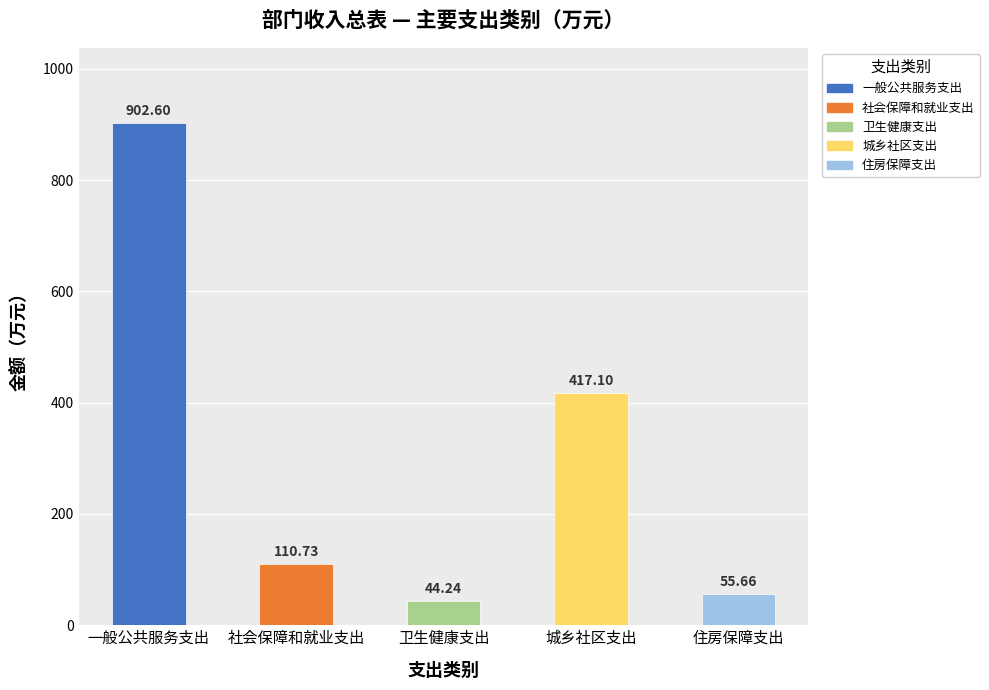

How many distinct data groups are displayed?

1